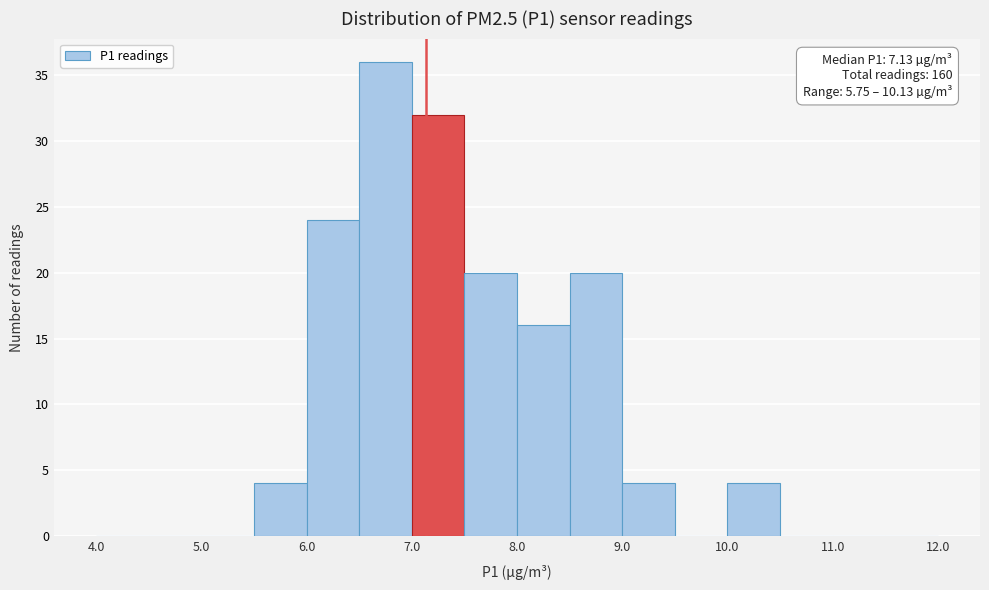

Over which range of the x-axis is the bar tallest?

6.5 to 7.0